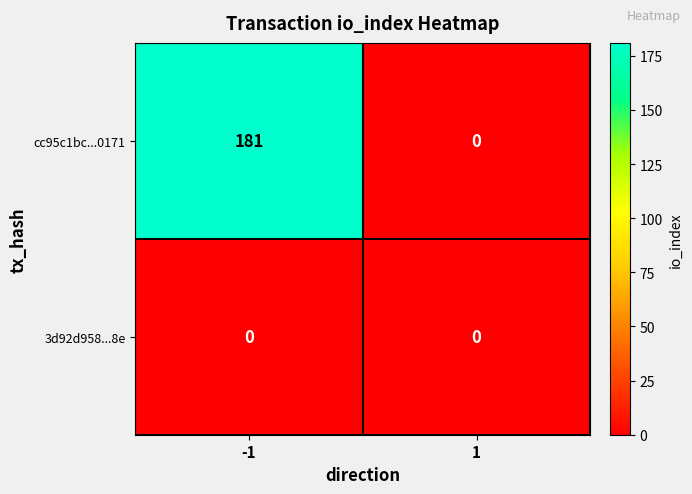

Reading left to right, extract all data points from this chart.

cc95c1bc...0171: 181	0
3d92d958...8e: 0	0